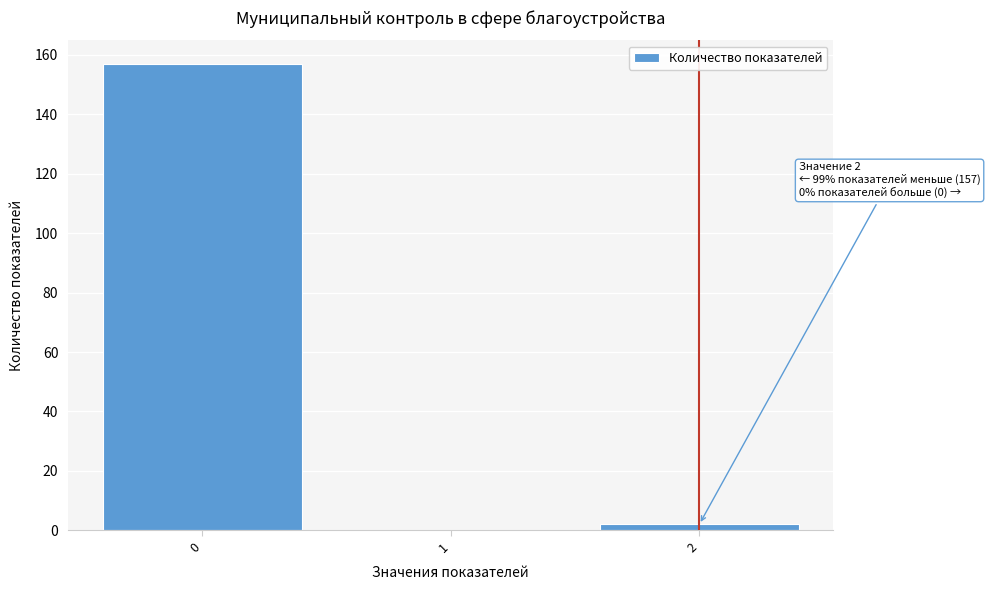

Which range on the x-axis has the tallest bar?

-0.5 to 0.5